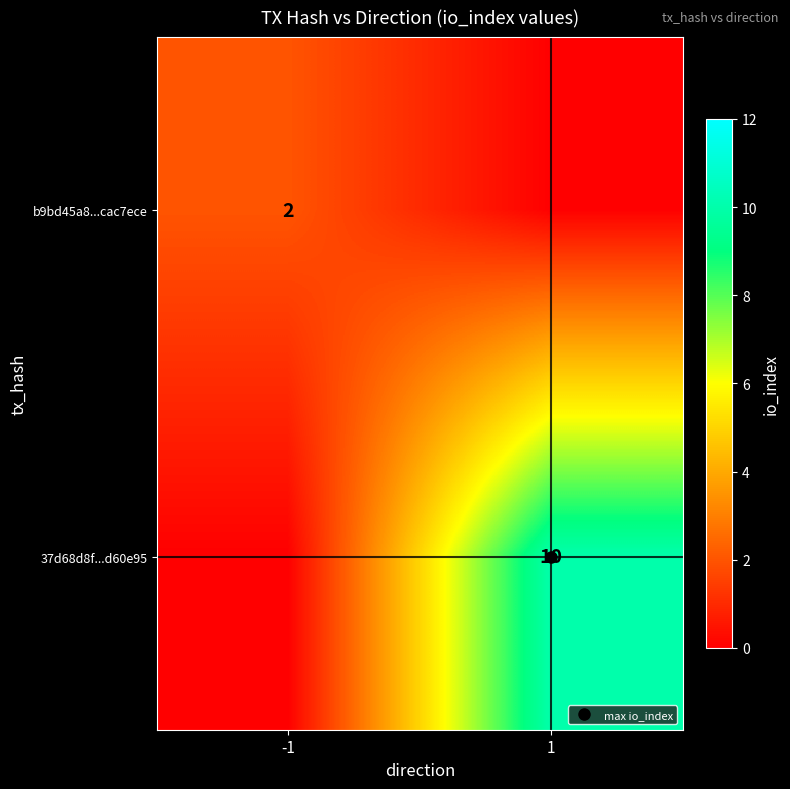

List the series in order of their peak value, highest first.

37d68d8f...d60e95, b9bd45a8...cac7ece